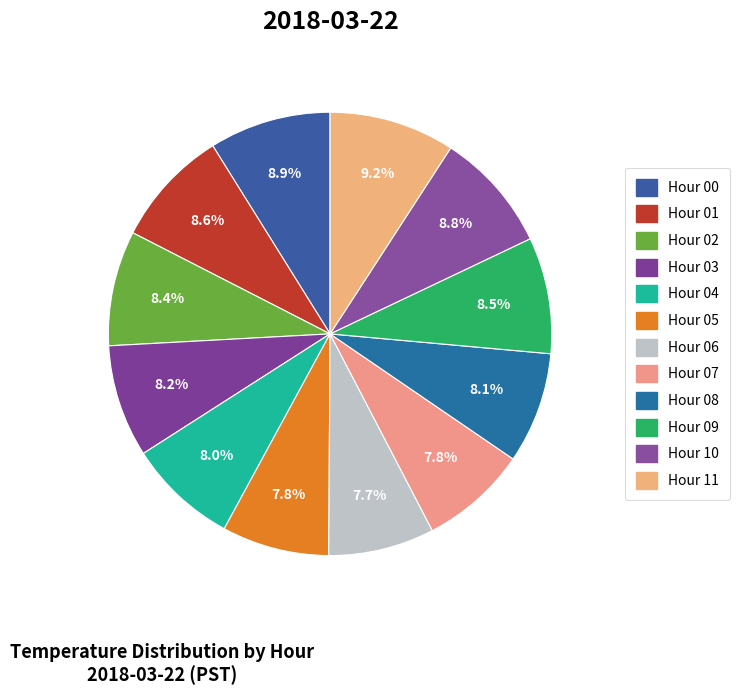

How many segments does this pie chart have?

12